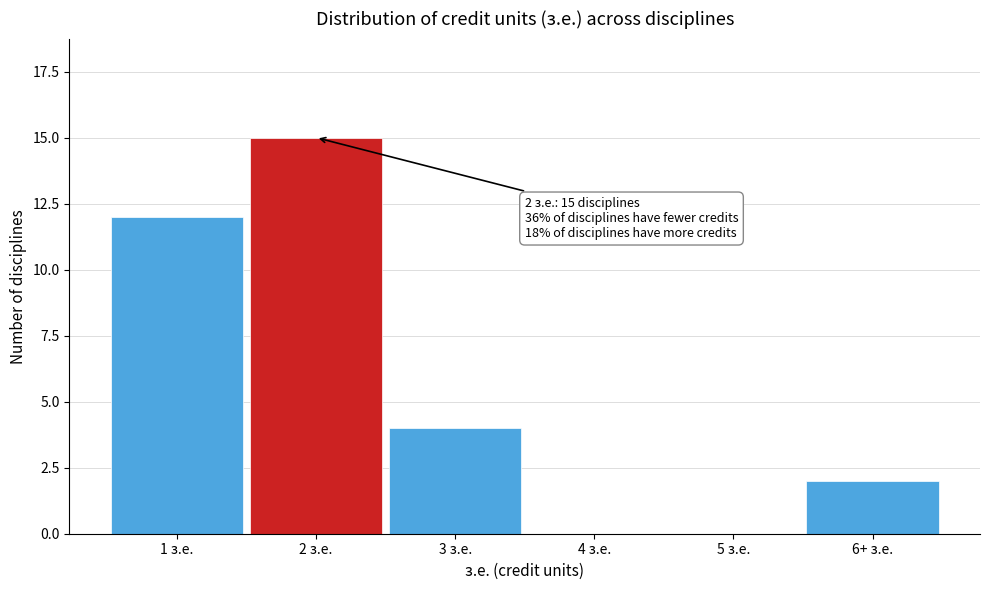

Reading right to left, what are all the values shown in this chart?

6+ з.е.=2	5 з.е.=0	4 з.е.=0	3 з.е.=4	2 з.е.=15	1 з.е.=12